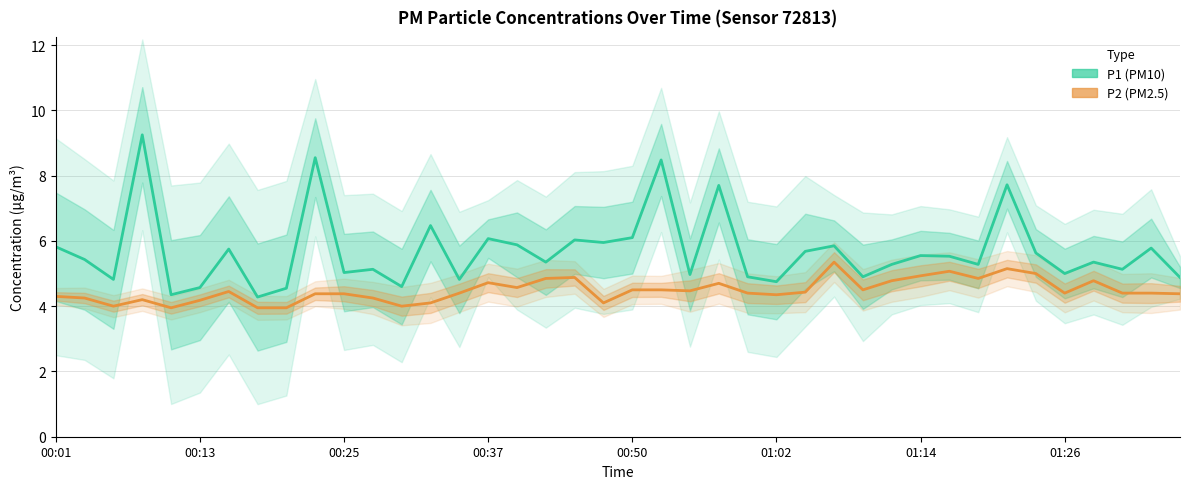

Read the P1 value at 37.

5.1